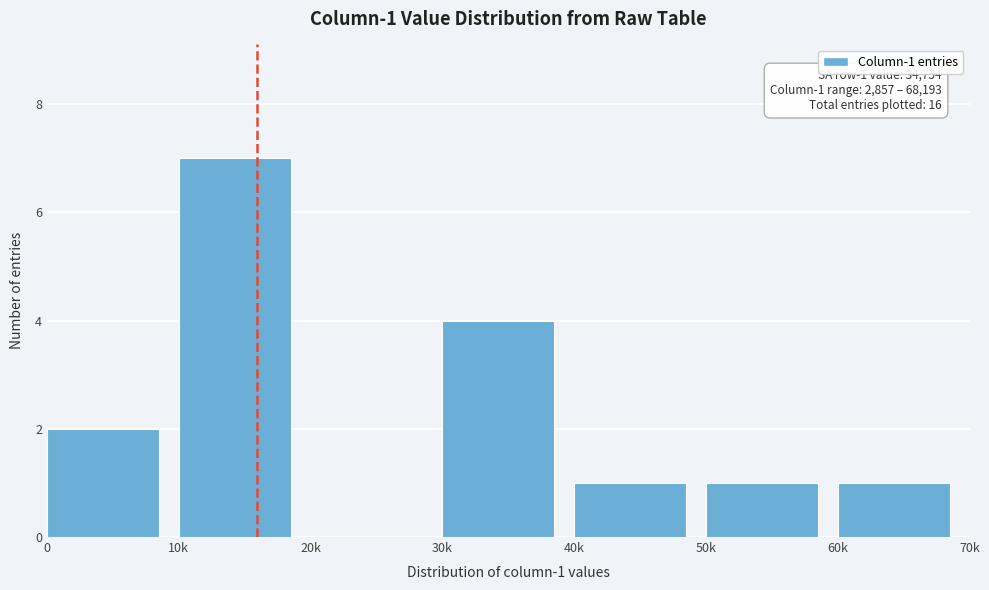

Reading right to left, what are all the values shown in this chart?

60k=1	50k=1	40k=1	30k=4	20k=0	10k=7	0=2